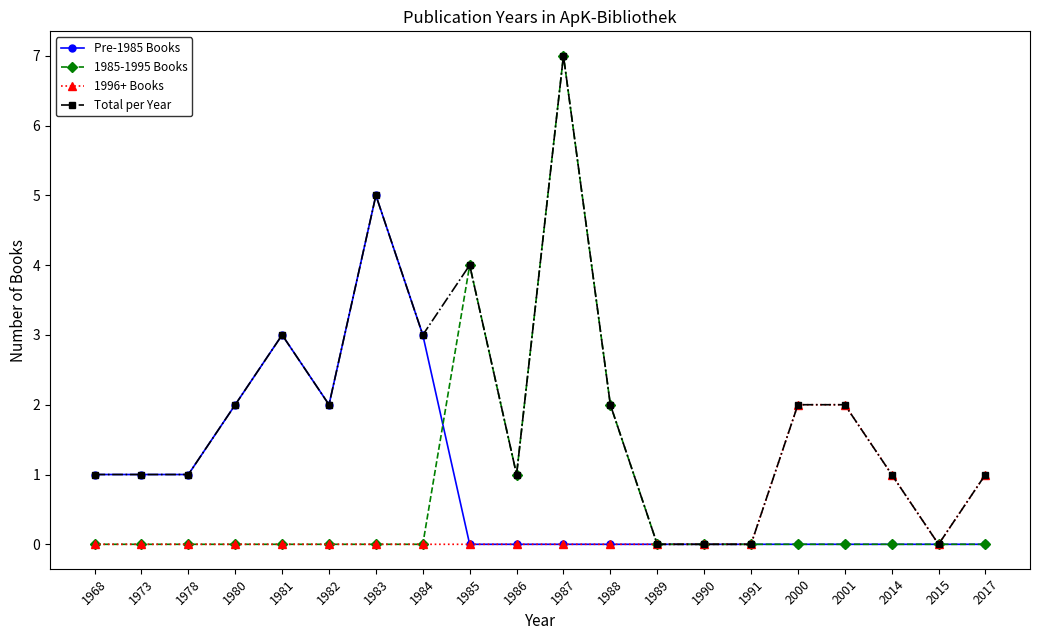

True or false: 1985-1995 Books has a value of -5 at 1984.

False